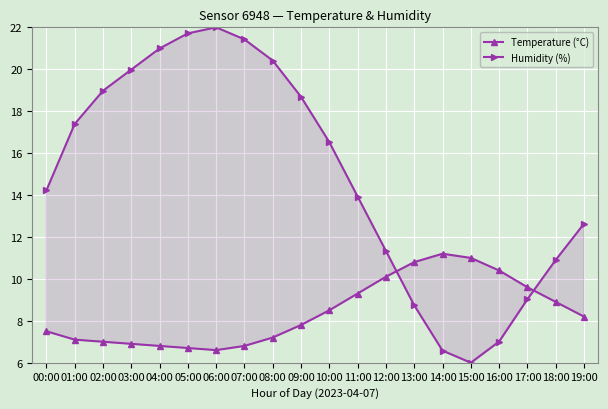

Reading right to left, what are all the values shown in this chart?

Temperature (°C): 19:00=8.2	18:00=8.9	17:00=9.6	16:00=10.4	15:00=11.0	14:00=11.2	13:00=10.8	12:00=10.1	11:00=9.3	10:00=8.5	09:00=7.8	08:00=7.2	07:00=6.8	06:00=6.6	05:00=6.7	04:00=6.8	03:00=6.9	02:00=7.0	01:00=7.1	00:00=7.5
Humidity (%): 19:00=12.6	18:00=10.9	17:00=9.0	16:00=7.0	15:00=6.0	14:00=6.6	13:00=8.7	12:00=11.3	11:00=13.9	10:00=16.5	09:00=18.7	08:00=20.4	07:00=21.4	06:00=22.0	05:00=21.7	04:00=21.0	03:00=20.0	02:00=19.0	01:00=17.4	00:00=14.2